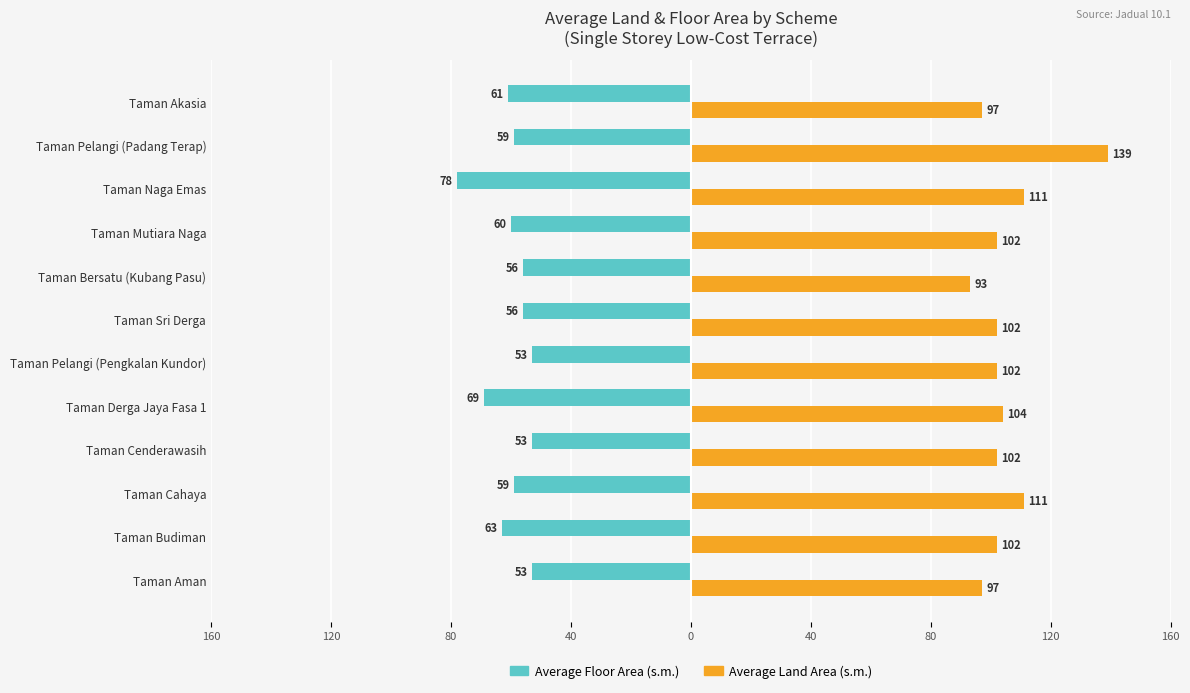

What are all the series names shown in the legend?

Average Floor Area (s.m.), Average Land Area (s.m.)